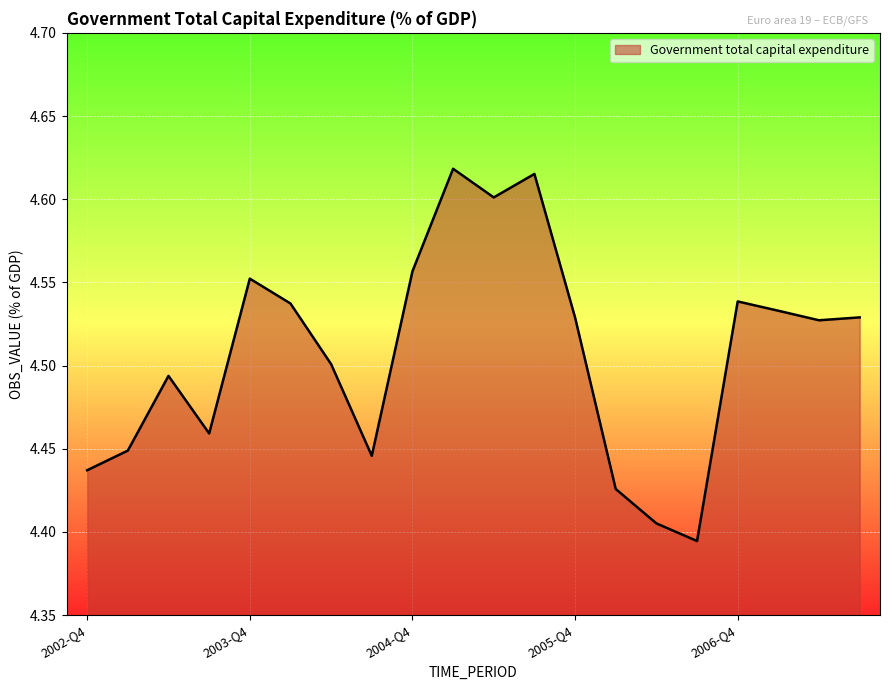

Reading right to left, extract all data points from this chart.

2007-Q3=4.5	2007-Q2=4.5	2007-Q1=4.5	2006-Q4=4.5	2006-Q3=4.4	2006-Q2=4.4	2006-Q1=4.4	2005-Q4=4.5	2005-Q3=4.6	2005-Q2=4.6	2005-Q1=4.6	2004-Q4=4.6	2004-Q3=4.4	2004-Q2=4.5	2004-Q1=4.5	2003-Q4=4.6	2003-Q3=4.5	2003-Q2=4.5	2003-Q1=4.4	2002-Q4=4.4